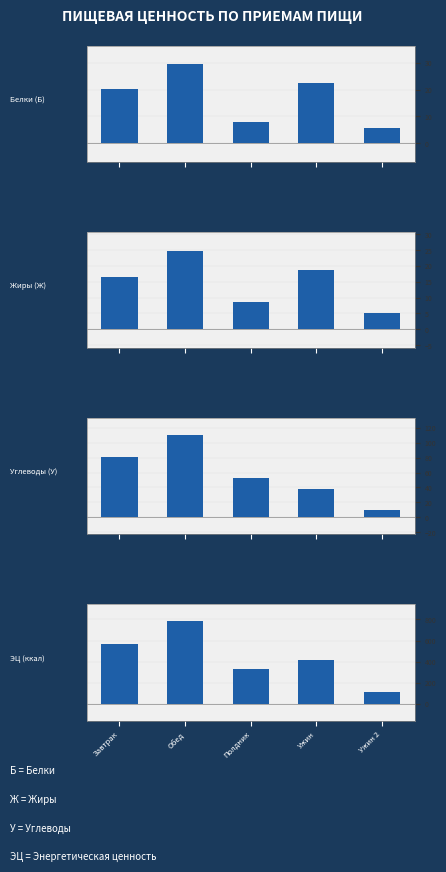

What is the spread (max minus min) of values at Полдник?

317.6